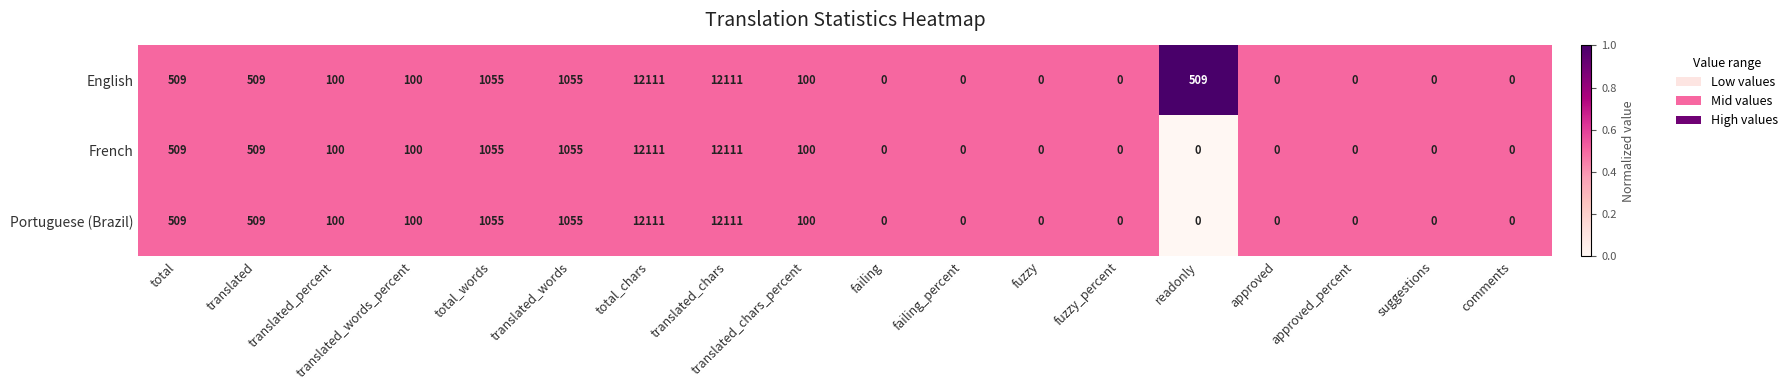

What is the maximum value for French?

12111